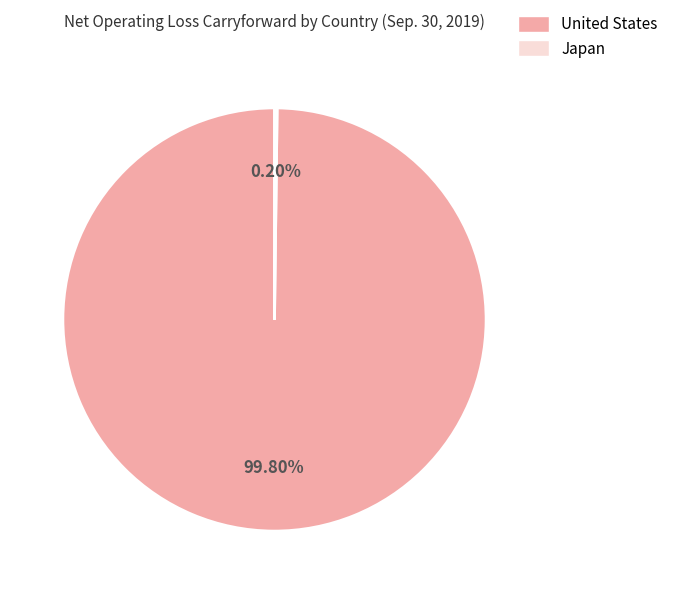

Which category has the biggest portion of the pie?

United States